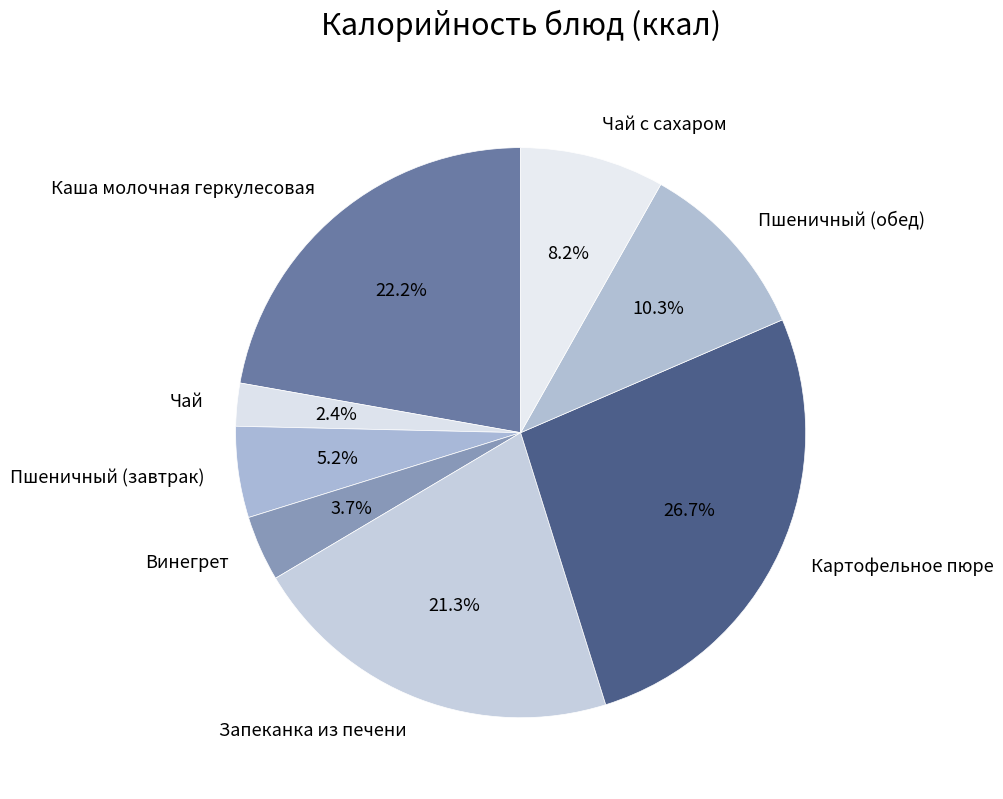

Is the sum of Чай с сахаром and Каша молочная геркулесовая greater than half?

No